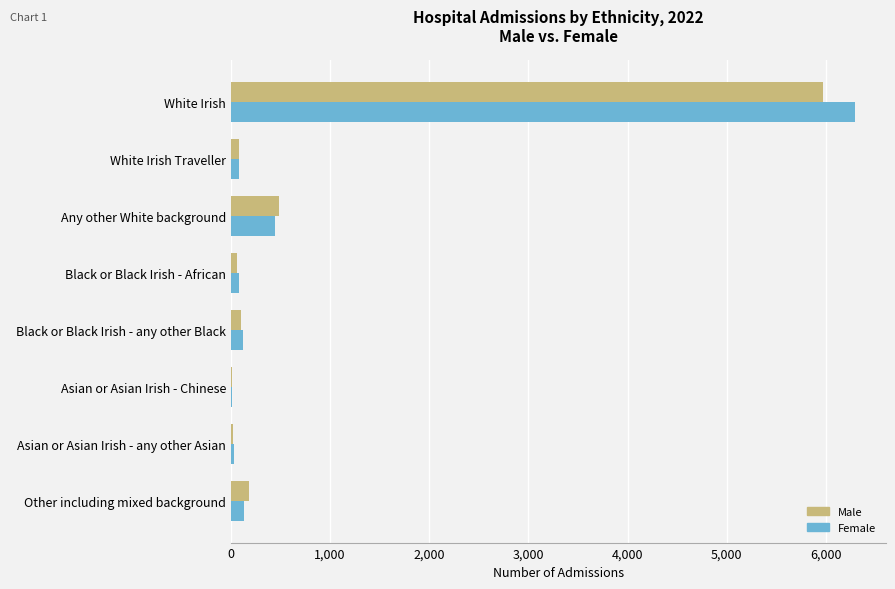

What is the sum of all Male values?

6920